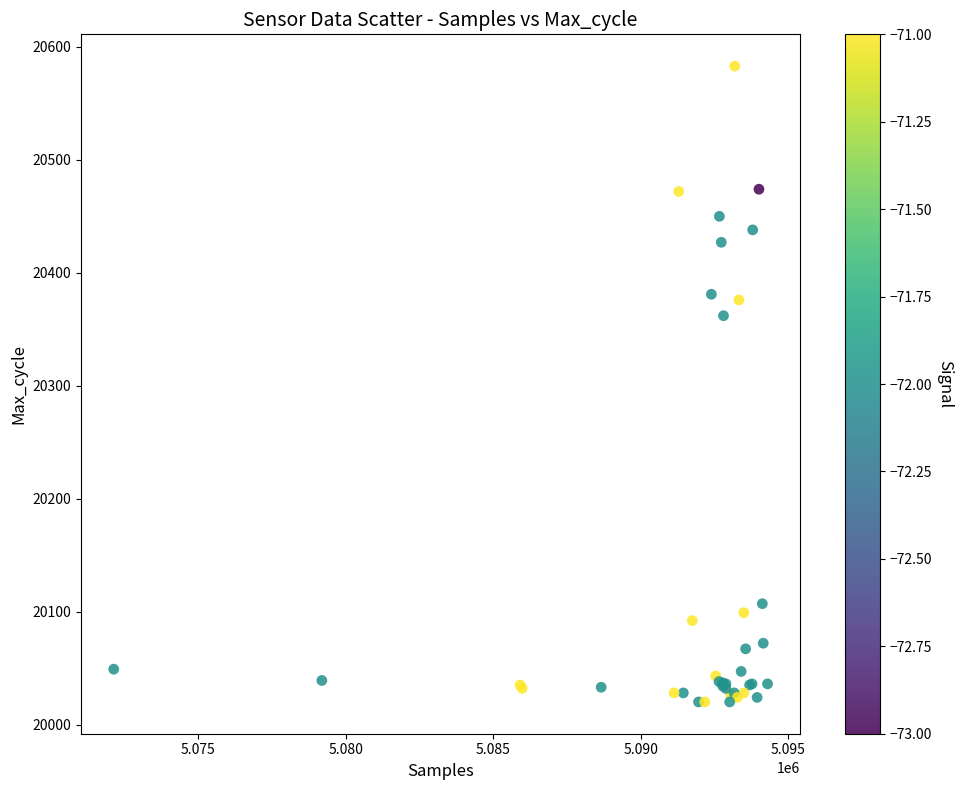

What Y value in the scatter plot is closest to 20301?

20362